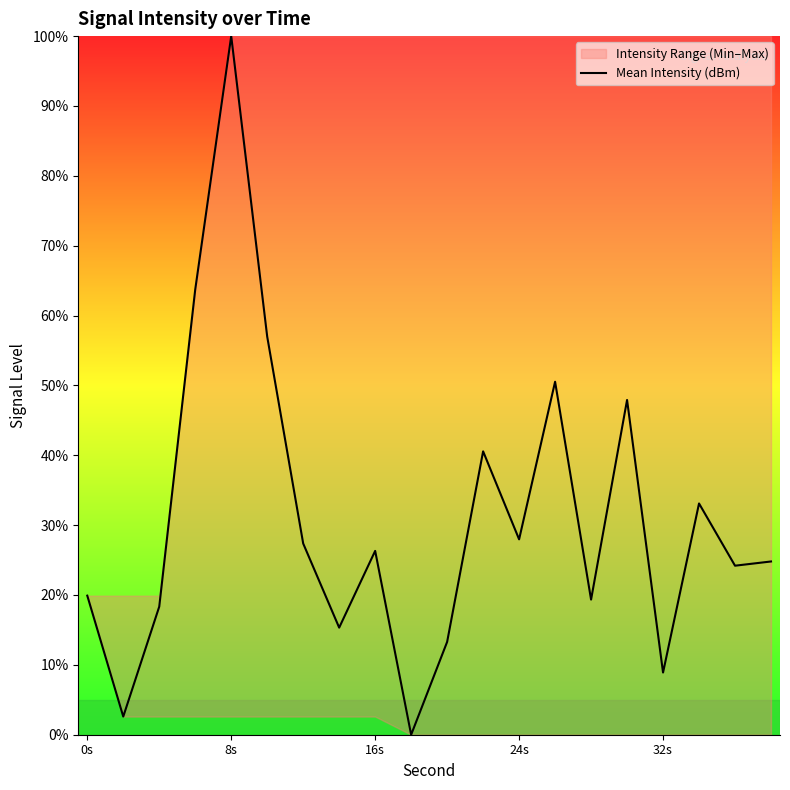

True or false: Mean Intensity (dBm) has a value of 37.8 at 16s.

False